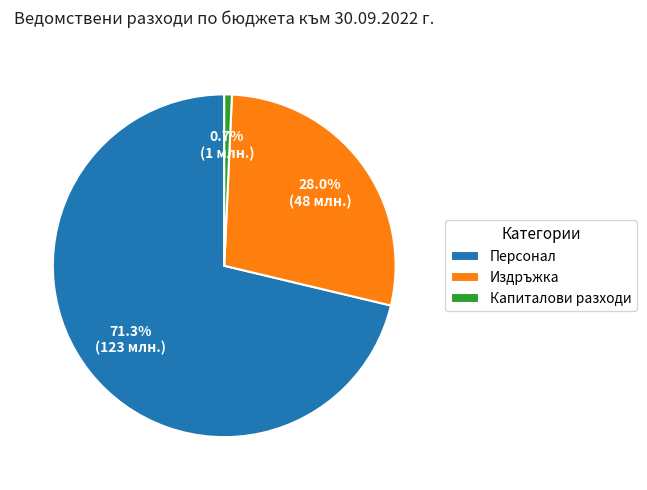

Which slice is the largest?

Персонал